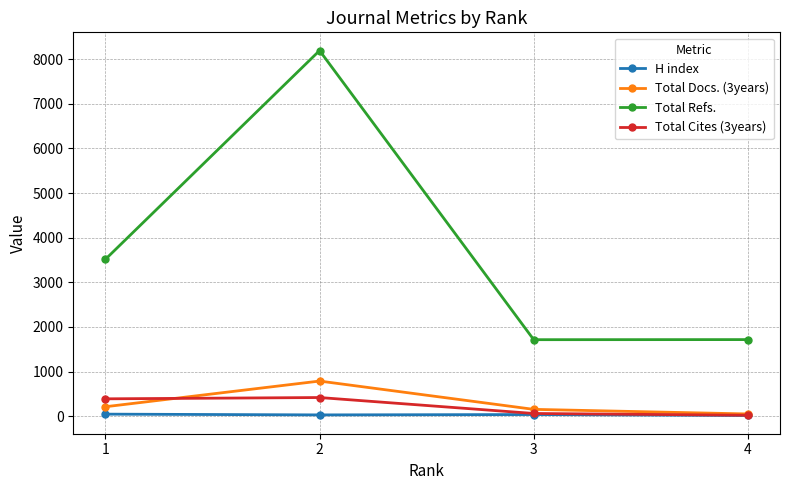

The value of Total Cites (3years) at 4 is 21. True or false?

True